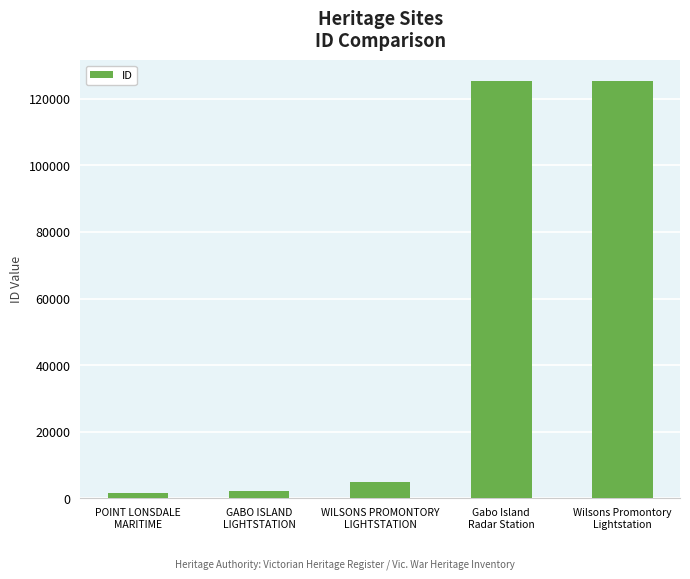

What is the sum of the values at WILSONS PROMONTORY
LIGHTSTATION and GABO ISLAND
LIGHTSTATION?

6964